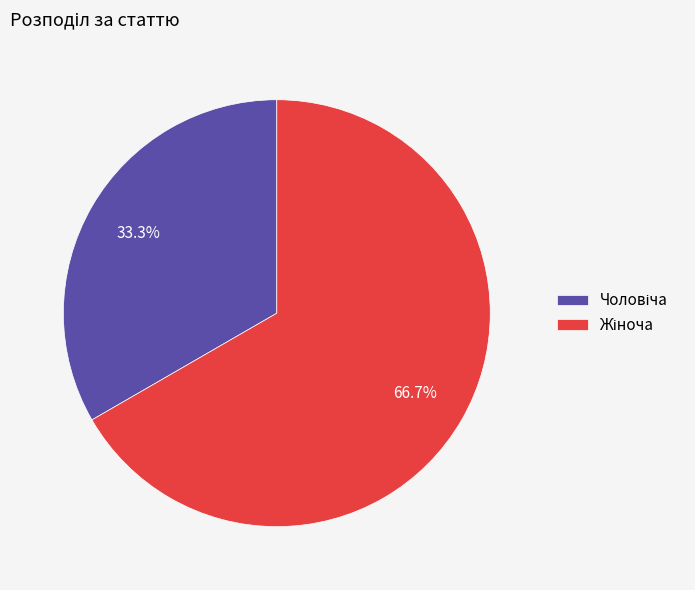

Is there a majority slice in this chart?

Yes